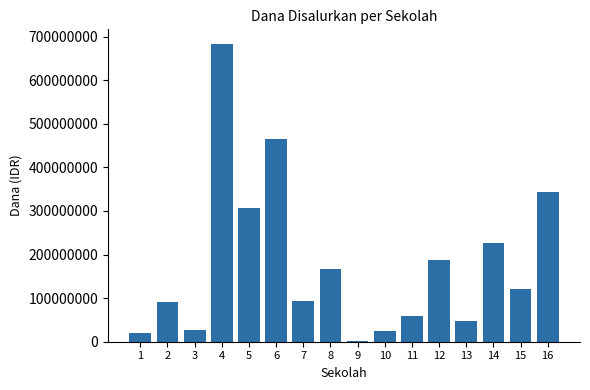

What is the greatest value displayed?

682500000